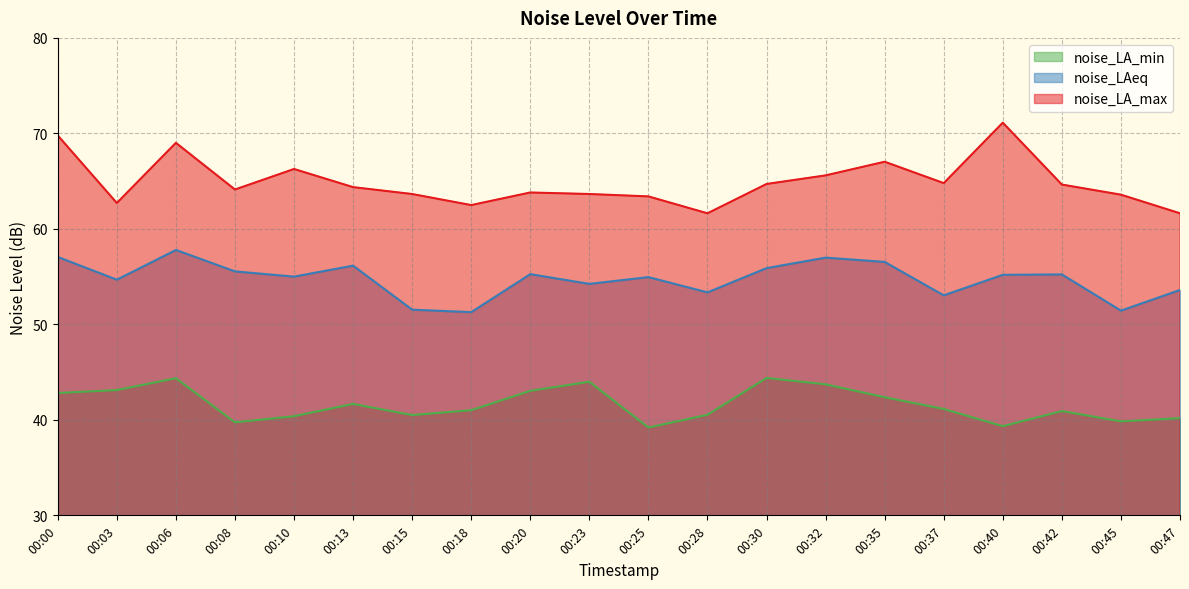

Which series has the largest range (max minus min)?

noise_LA_max